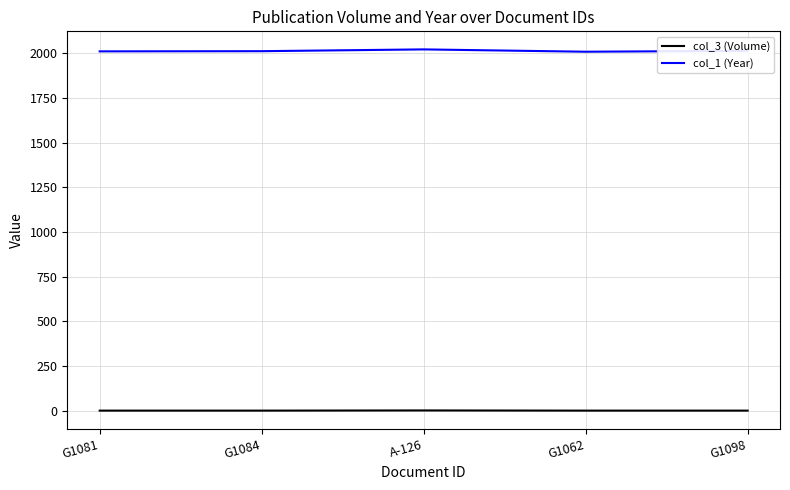

What is the smallest value displayed?

1